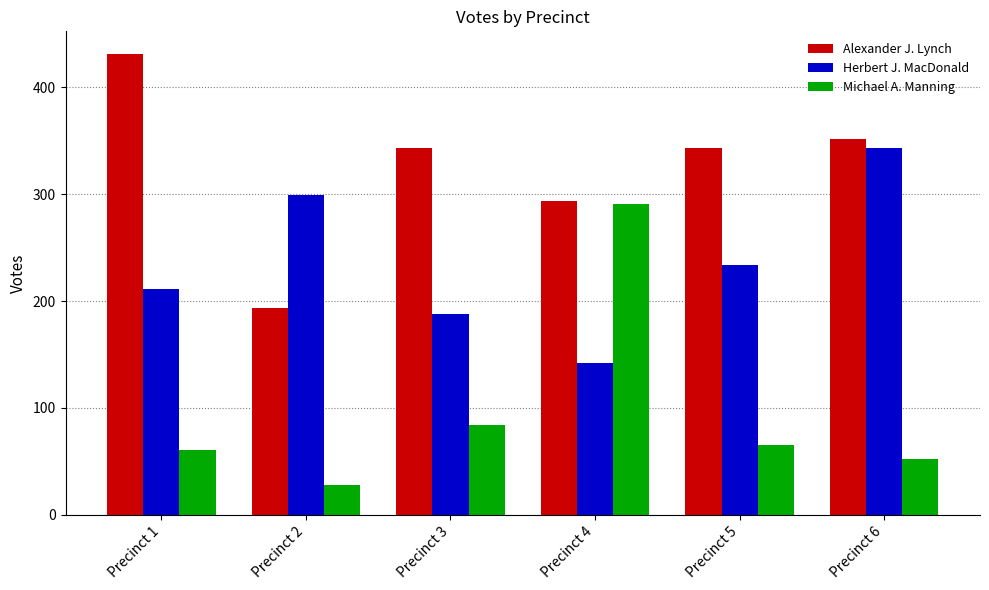

What is the sum of the Herbert J. MacDonald values at Precinct 5 and Precinct 2?

533